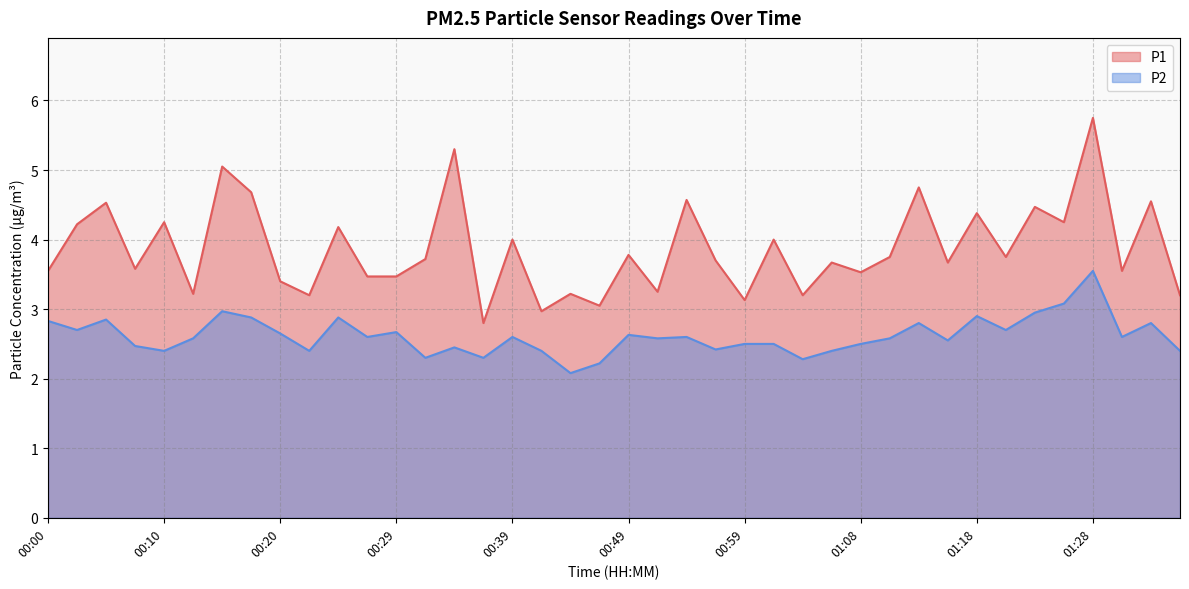

What is the value of the P1 point at the 3rd from the left?

4.5